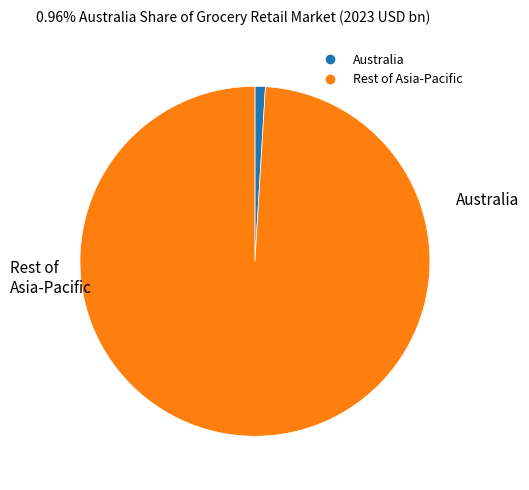

Is there any slice that represents more than half of the pie?

Yes